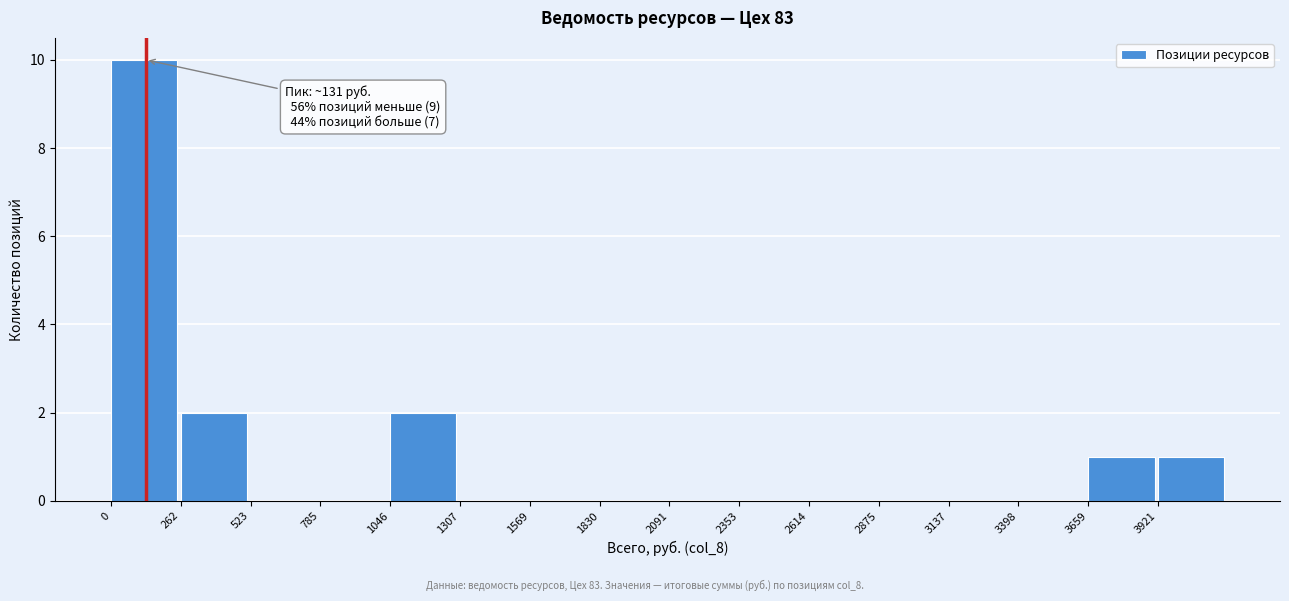

Which range on the x-axis has the tallest bar?

0 to 250